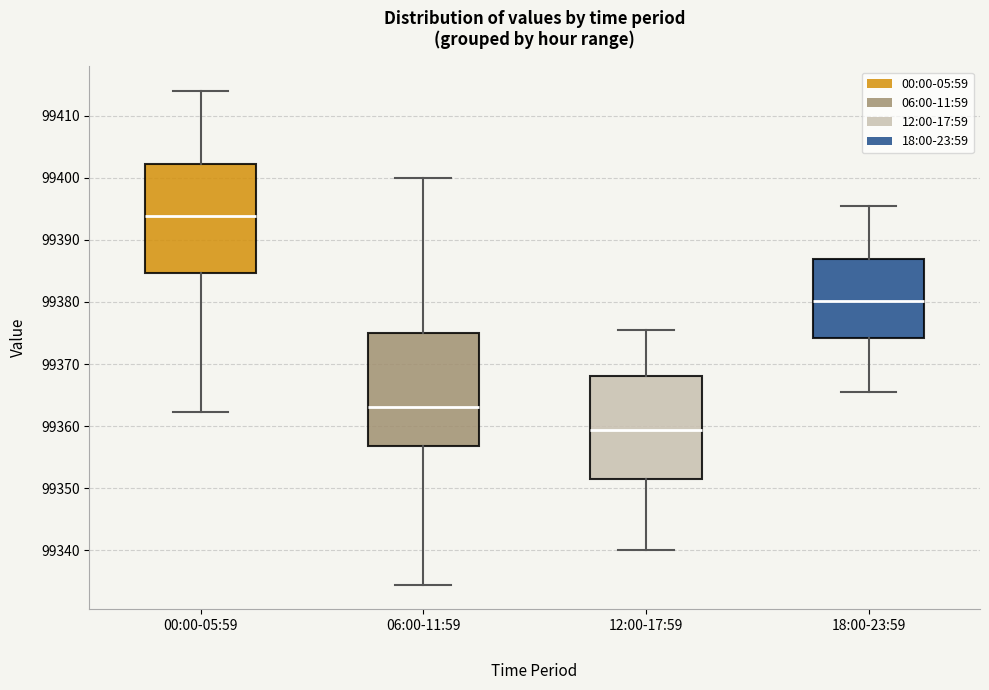

Reading left to right, transcribe this box plot: for each box, give where its median line is, the range the box spans, and where its two whiskers end, as read against the y-axis. The values are not printed on the chart, so give them approximately, as read against the axis.

00:00-05:59: median 99394, box 99385 to 99402, whiskers 99362 to 99414
06:00-11:59: median 99363, box 99357 to 99375, whiskers 99335 to 99400
12:00-17:59: median 99359, box 99351 to 99368, whiskers 99340 to 99376
18:00-23:59: median 99380, box 99374 to 99387, whiskers 99366 to 99396